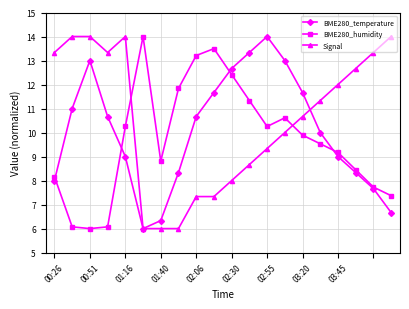

What is the value of the BME280_temperature point at the 4th from the left?

10.7